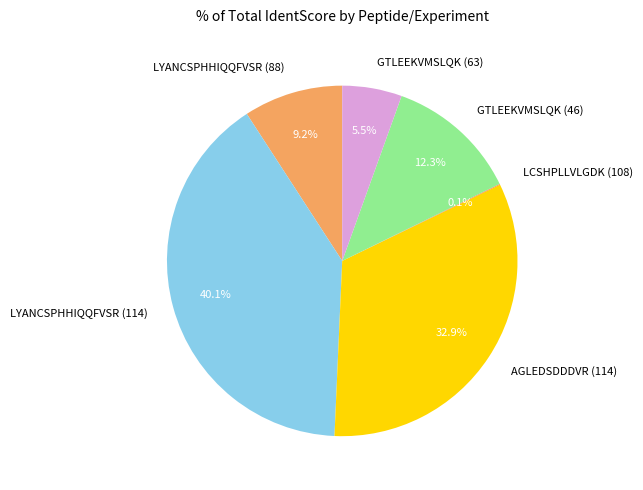

What is the ratio of the value at LYANCSPHHIQQFVSR (114) to the value at GTLEEKVMSLQK (63)?

7.3